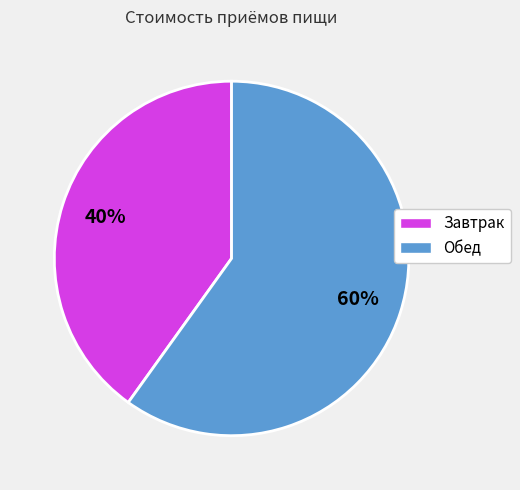

Combined, do Завтрак and Обед account for over 50%?

Yes